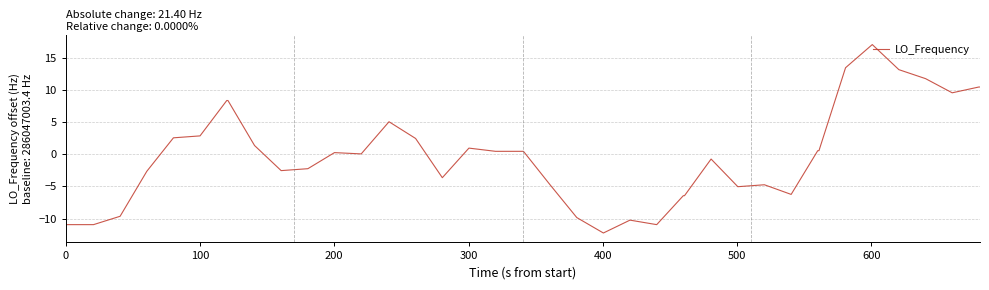

What is the greatest value displayed?

17.0